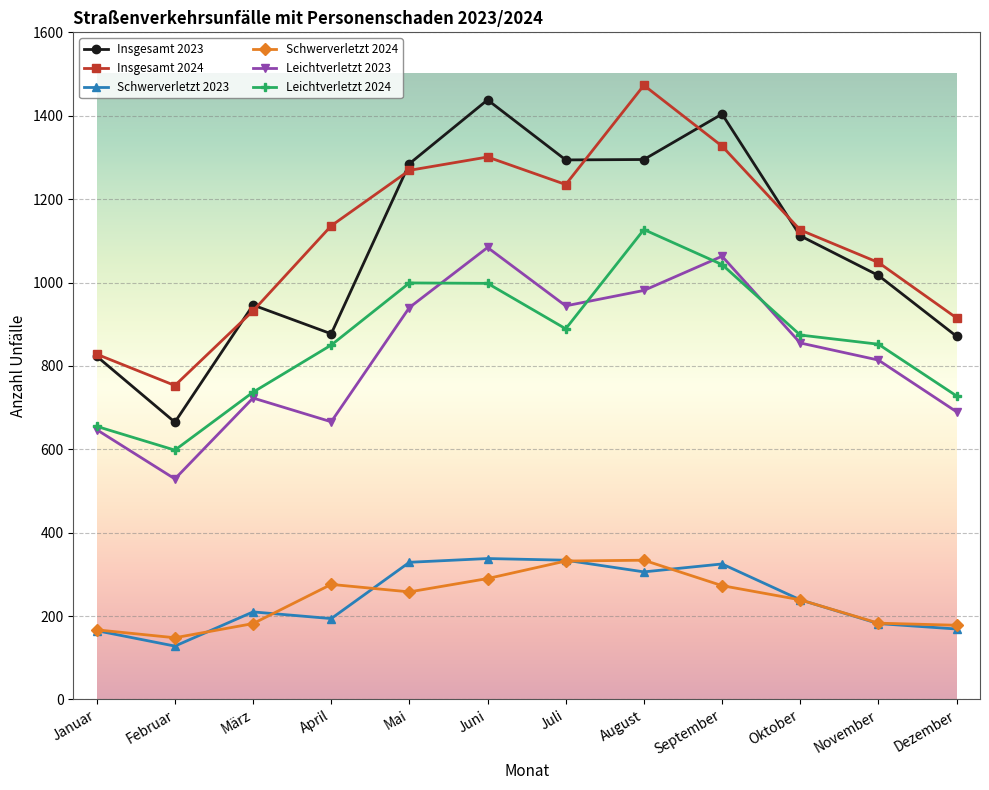

The Leichtverletzt 2023 series shows 555 at August. True or false?

False